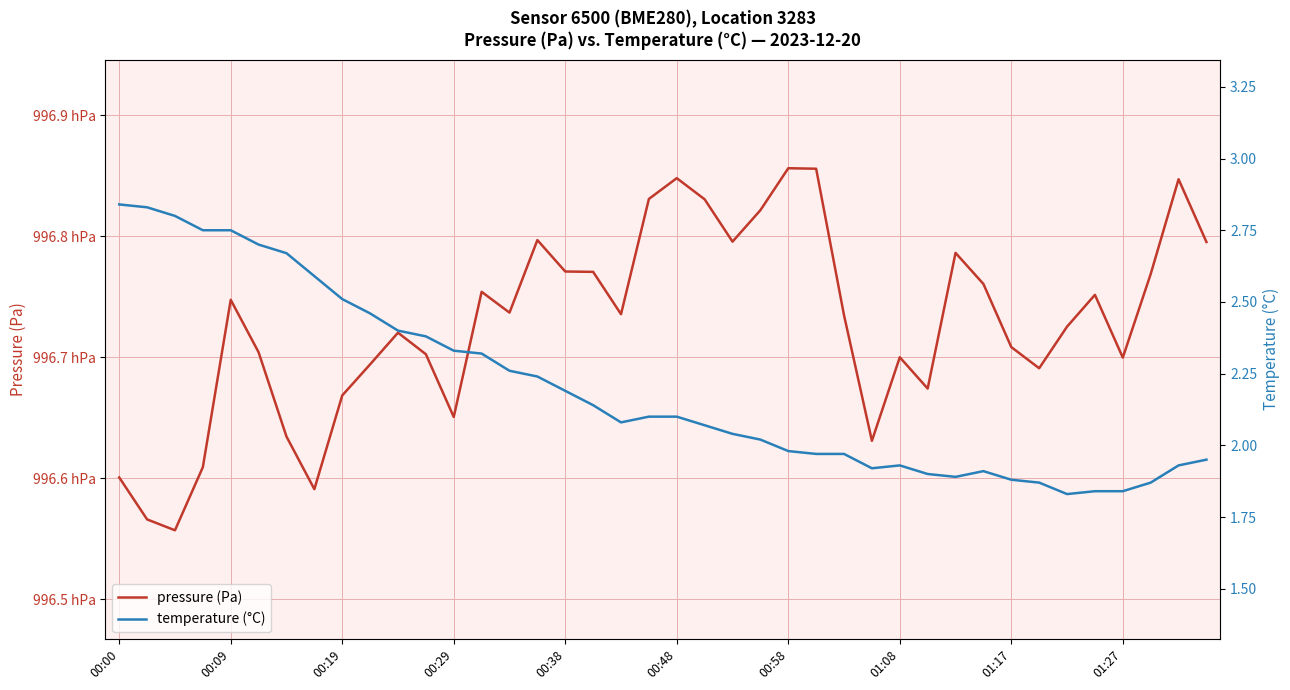

What is the difference between the pressure (Pa) values at 15 and 26?

6.2